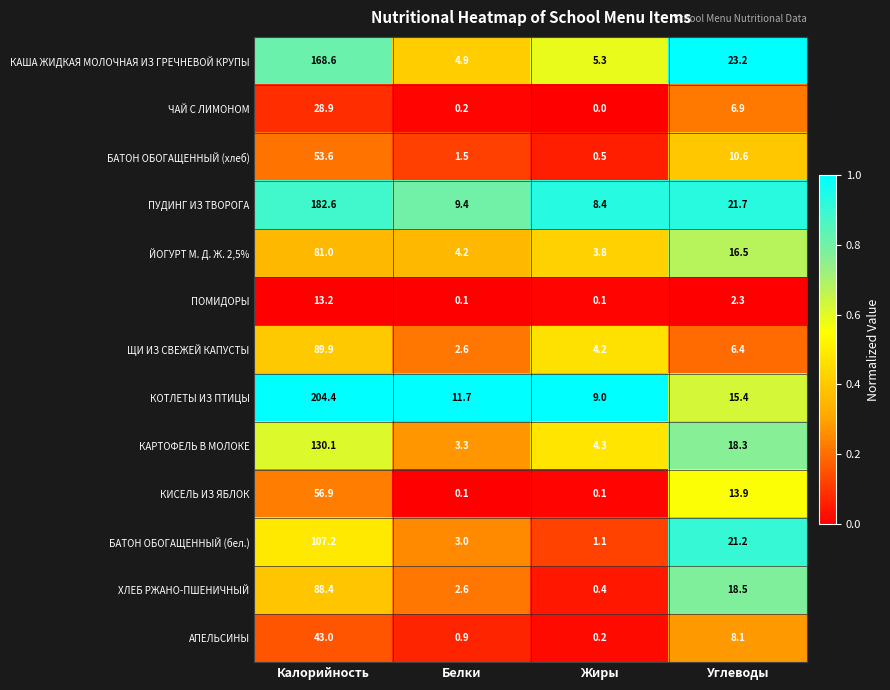

What is the total value across all series at Белки?

44.5